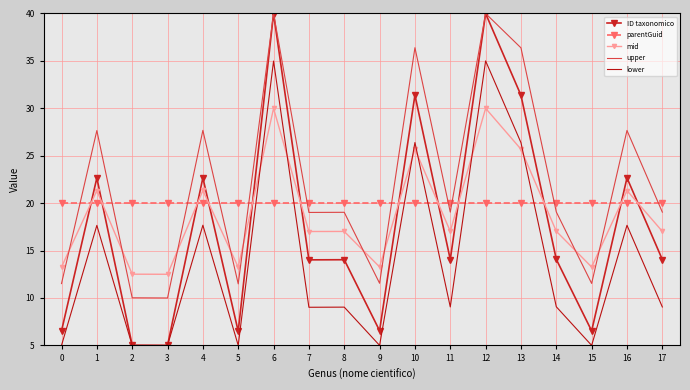

What is the total value across all series at 7?

79.1